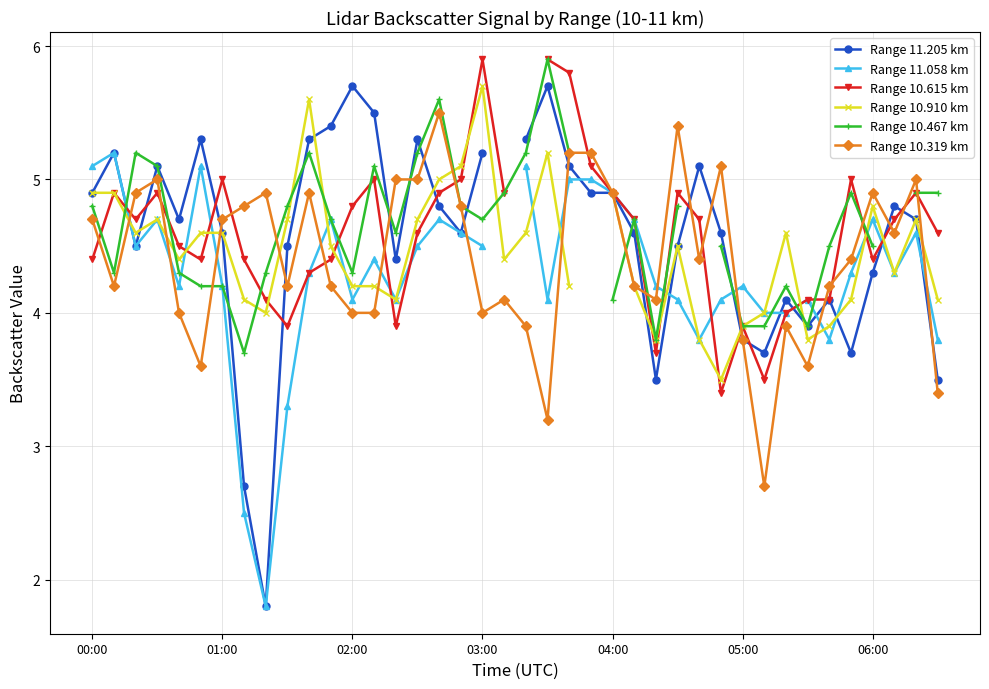

Which series ends up on top after the final intersection of Range 11.205 km and Range 10.615 km?

Range 10.615 km